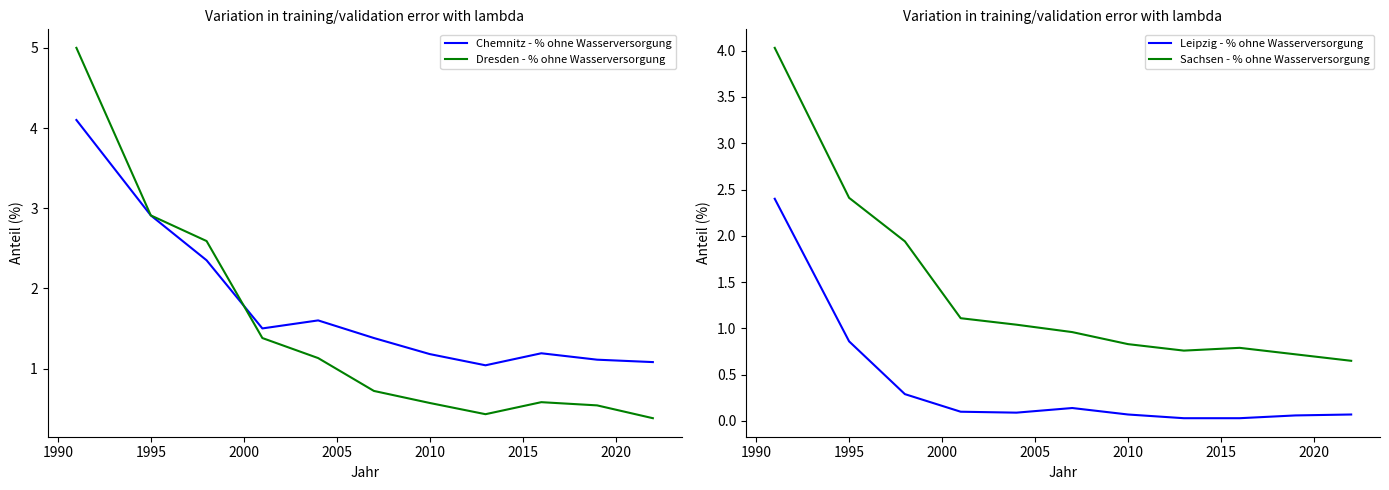

What is the minimum value for Dresden - % ohne Wasserversorgung?

0.4